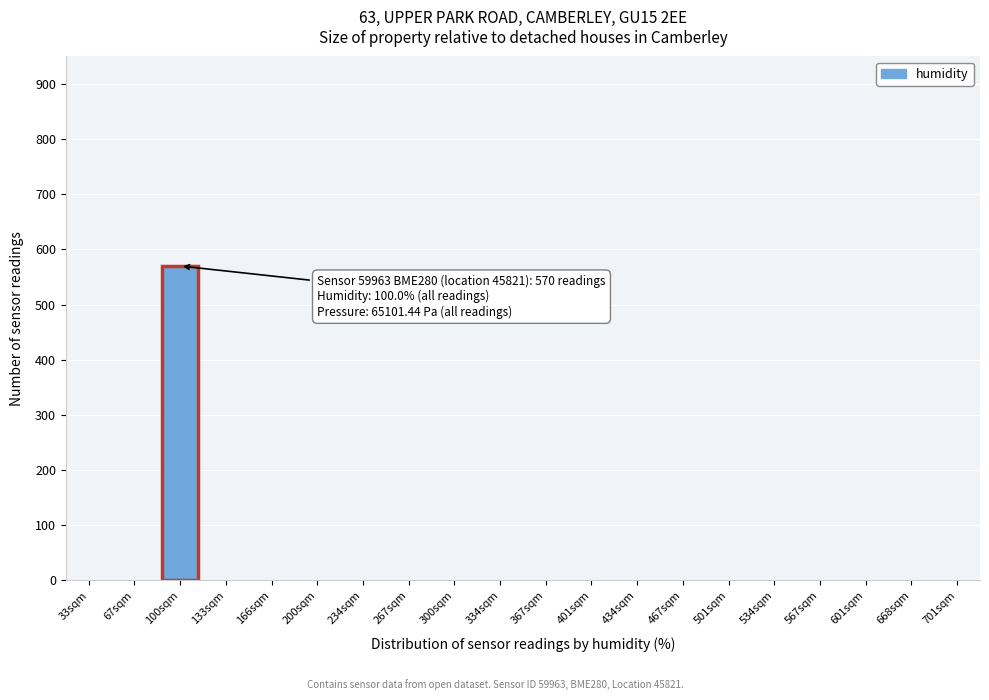

Reading right to left, what are all the values shown in this chart?

701sqm=0	668sqm=0	601sqm=0	567sqm=0	534sqm=0	501sqm=0	467sqm=0	434sqm=0	401sqm=0	367sqm=0	334sqm=0	300sqm=0	267sqm=0	234sqm=0	200sqm=0	166sqm=0	133sqm=0	100sqm=570	67sqm=0	33sqm=0